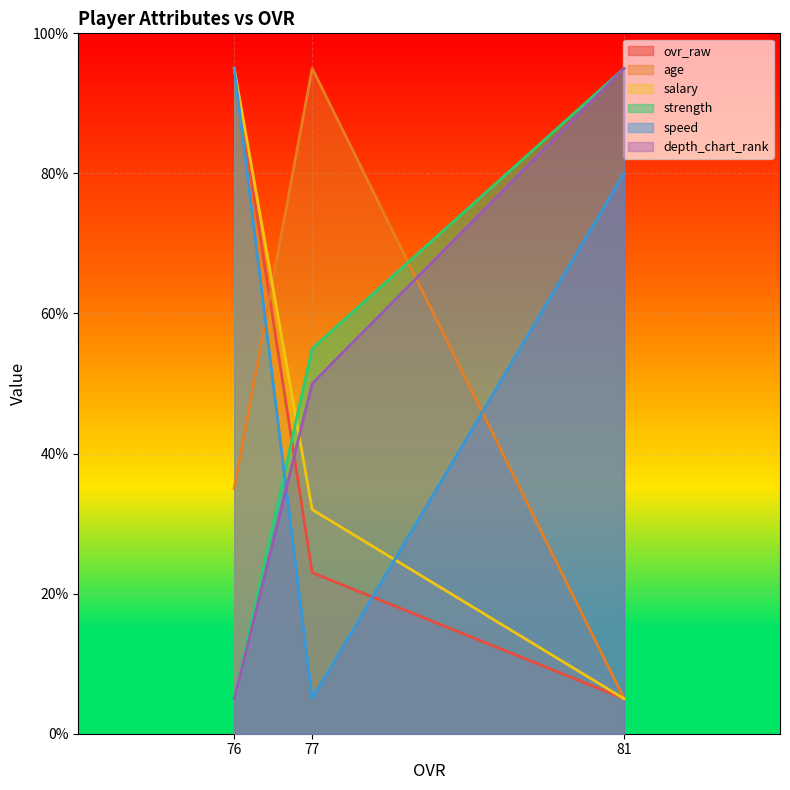

What is the value of the depth_chart_rank point at the 2nd from the left?

50.0